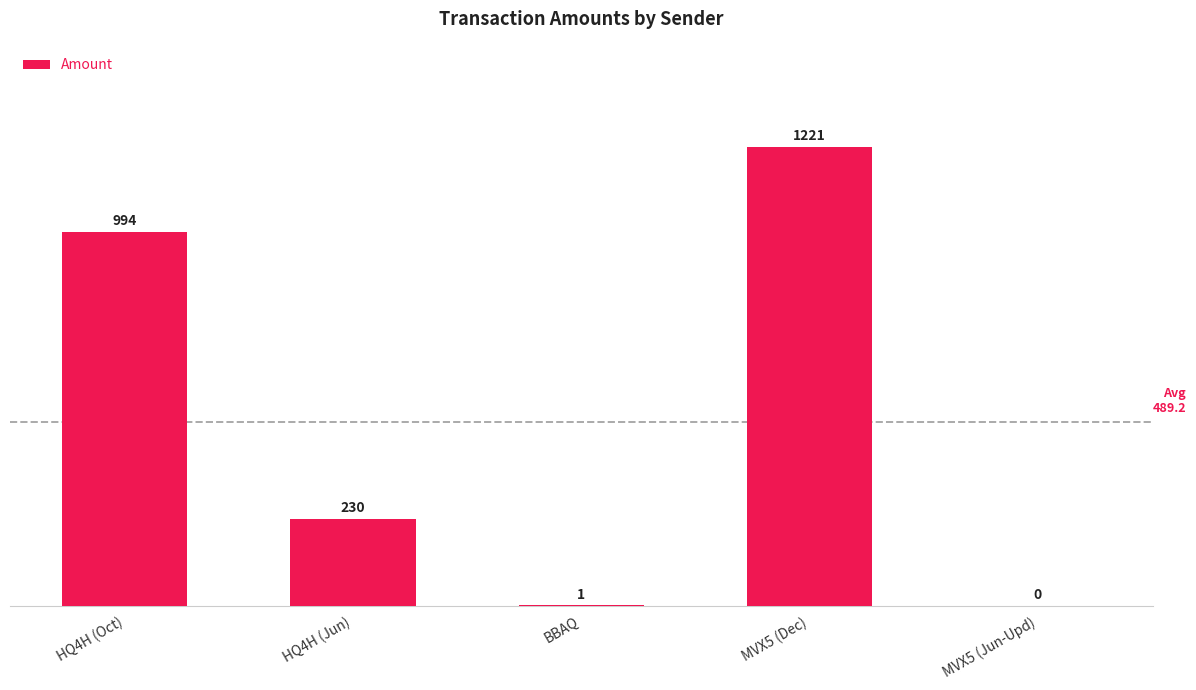

Reading left to right, transcribe all the data shown in this chart.

HQ4H (Oct)=994	HQ4H (Jun)=230	BBAQ=1	MVX5 (Dec)=1221	MVX5 (Jun-Upd)=0